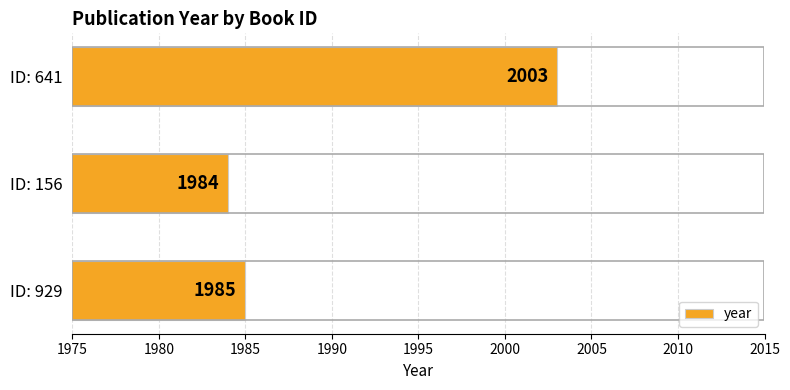

Rank the categories by value from lowest to highest.

ID: 156, ID: 929, ID: 641